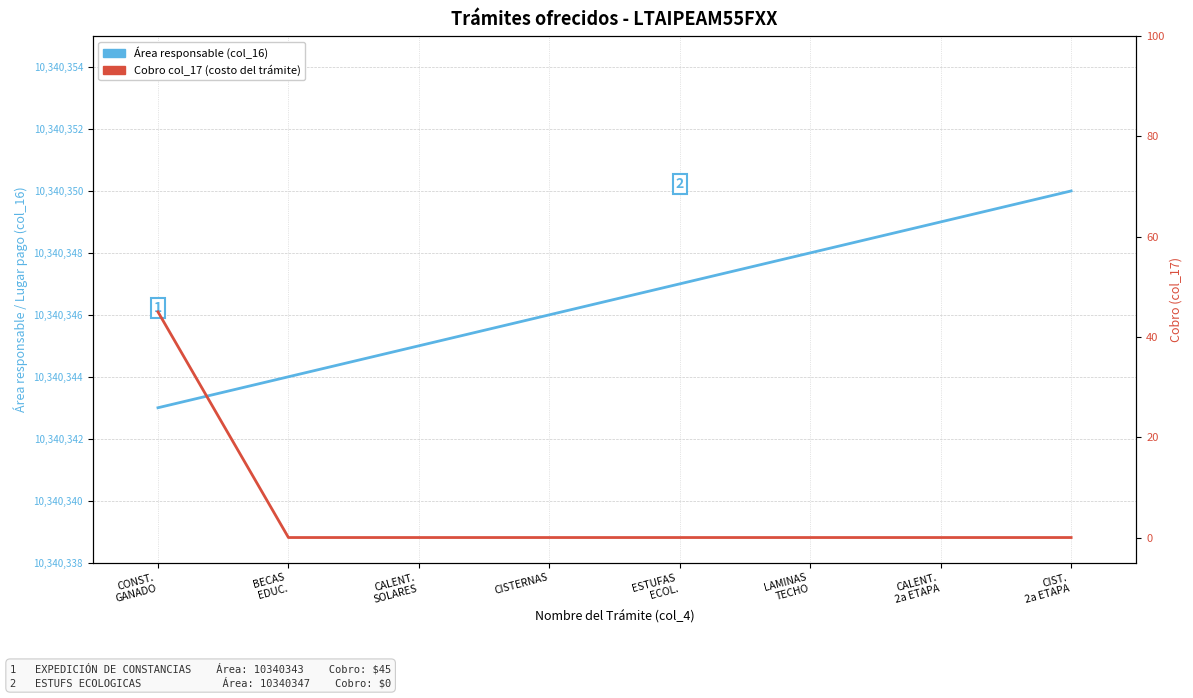

Which series has the largest total across all categories?

Área responsable (col_16)